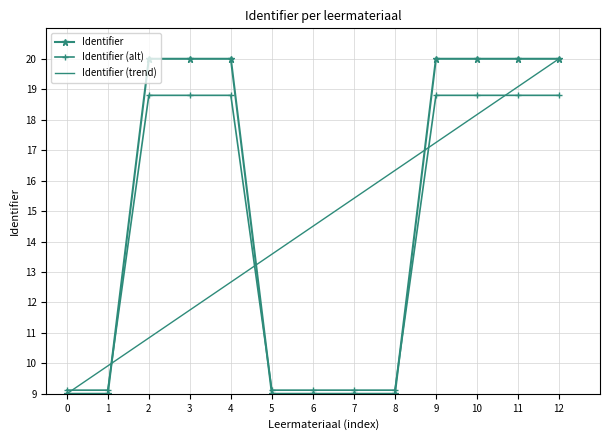

What is the approximate value of Identifier (trend) at 12?

20.0